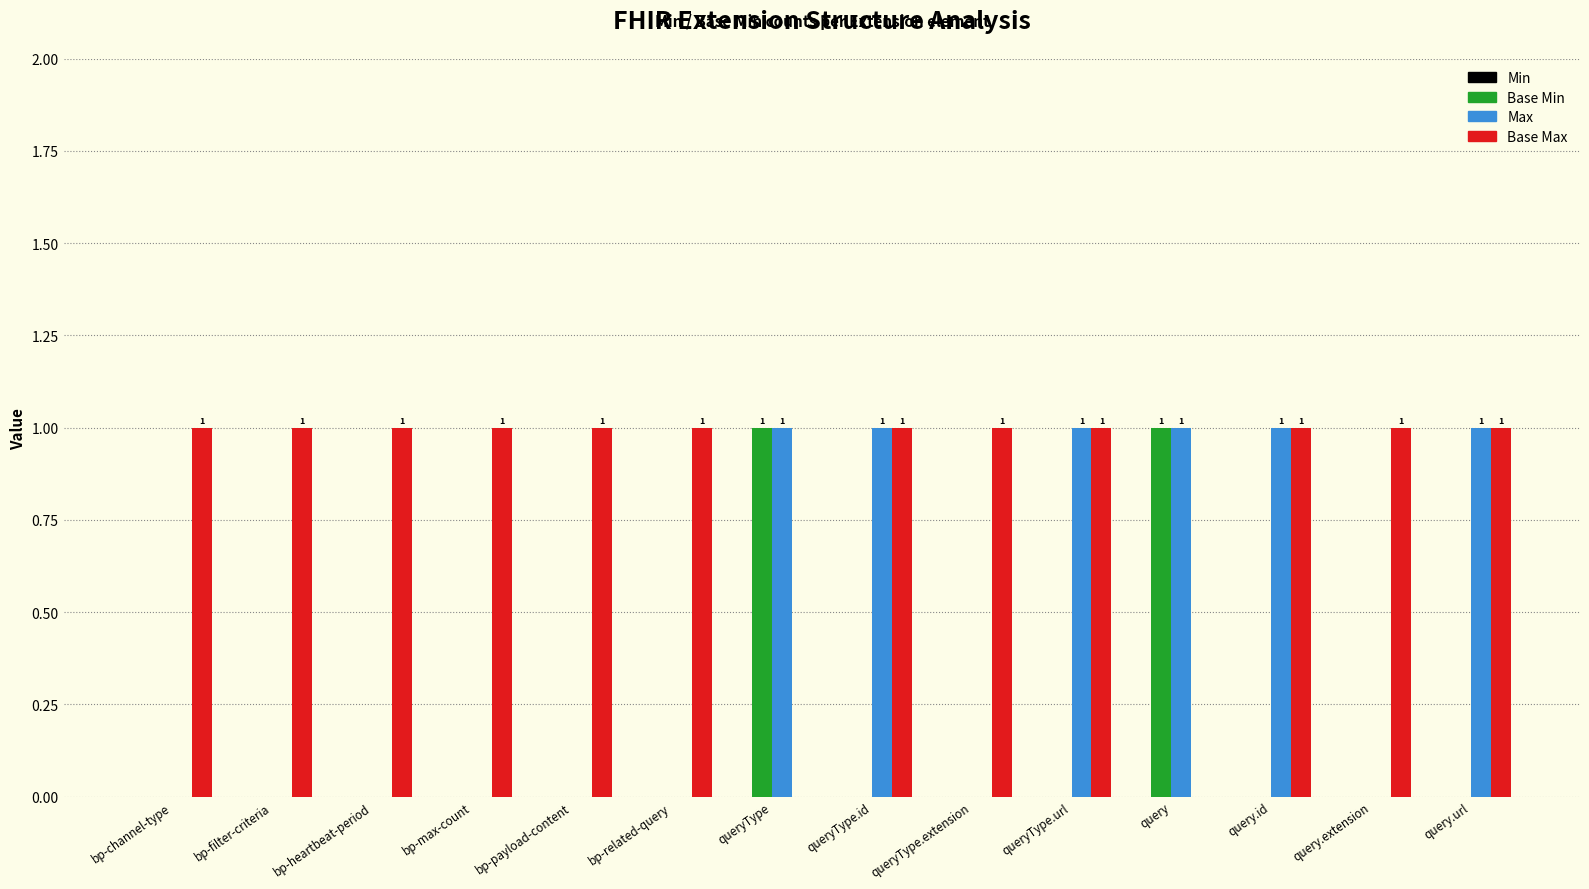

What is the maximum value shown in the chart?

1